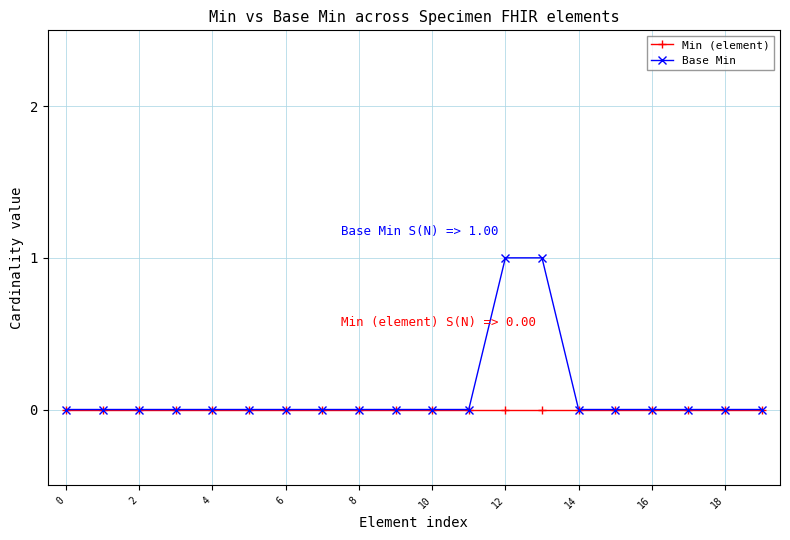

How many series are shown in this chart?

2